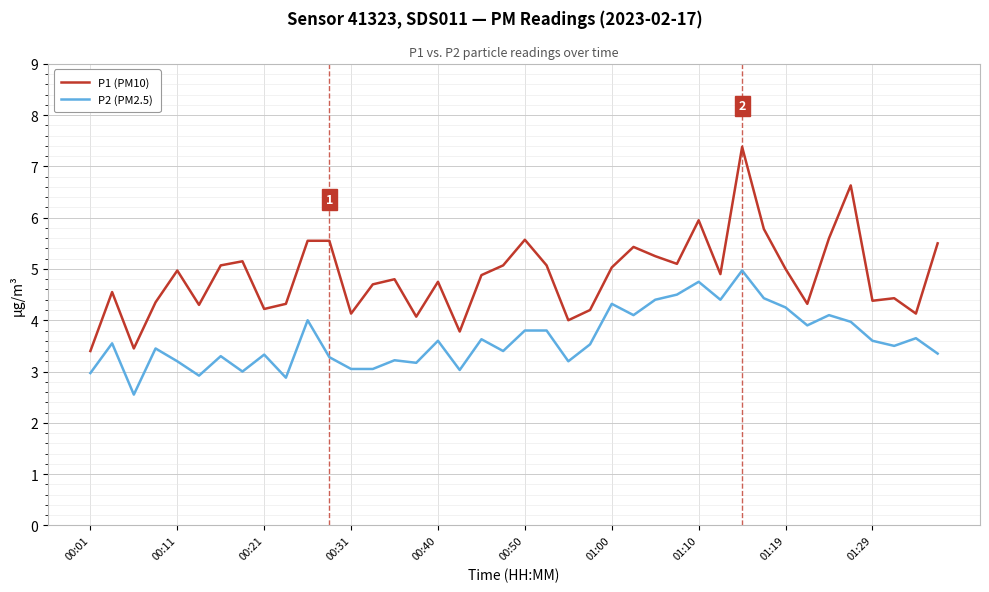

Which series has the largest range (max minus min)?

P1 (PM10)